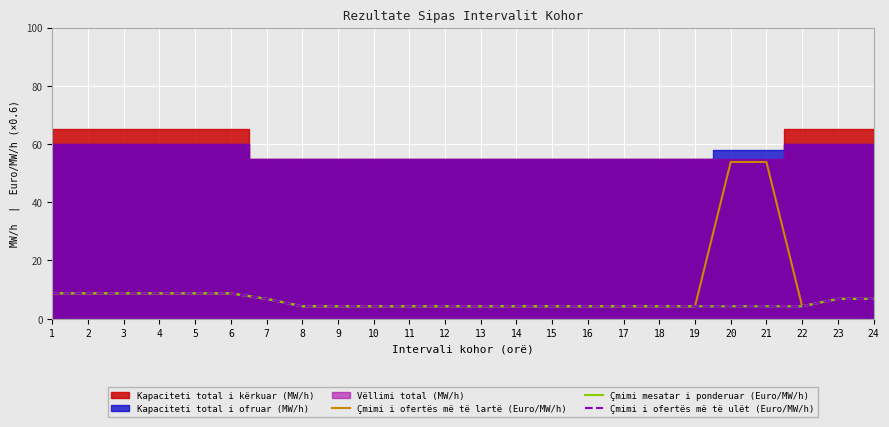

True or false: Çmimi i ofertës më të ulët (Euro/MW/h) and Çmimi i ofertës më të lartë (Euro/MW/h) intersect in this chart.

False